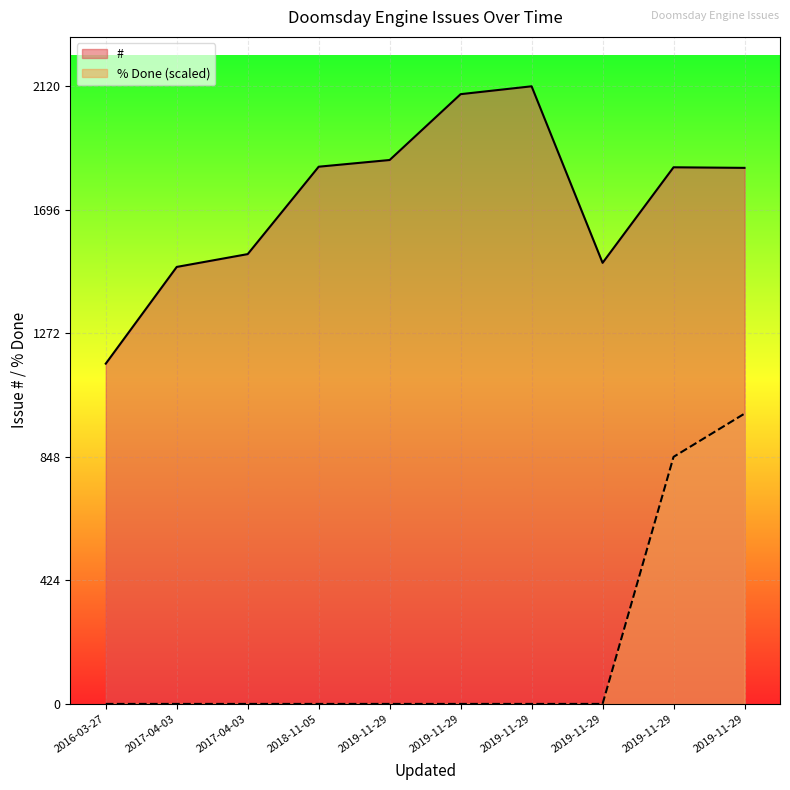

What is the total value across all series at 2019-11-29?

1867.0